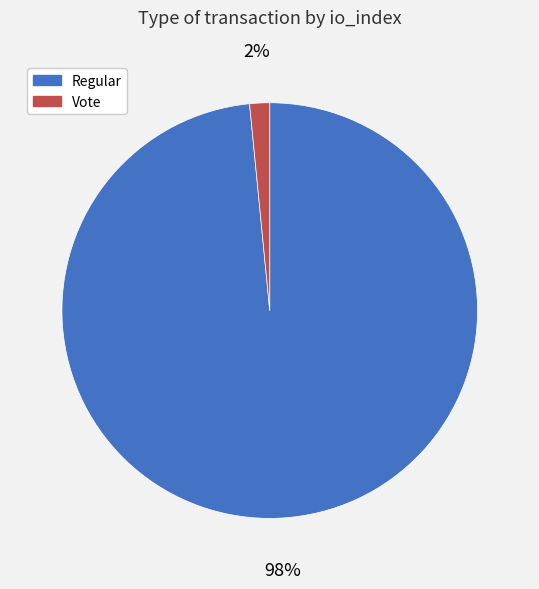

To the nearest percent, what is the average slice percentage?

50%